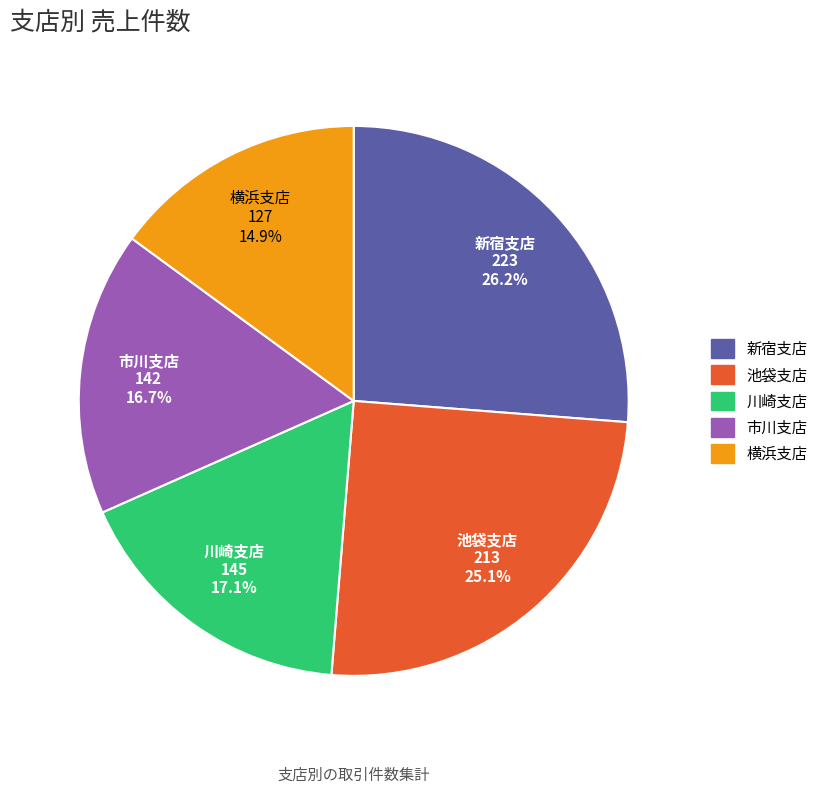

What is the ratio of the value at 市川支店 to the value at 横浜支店?

1.1